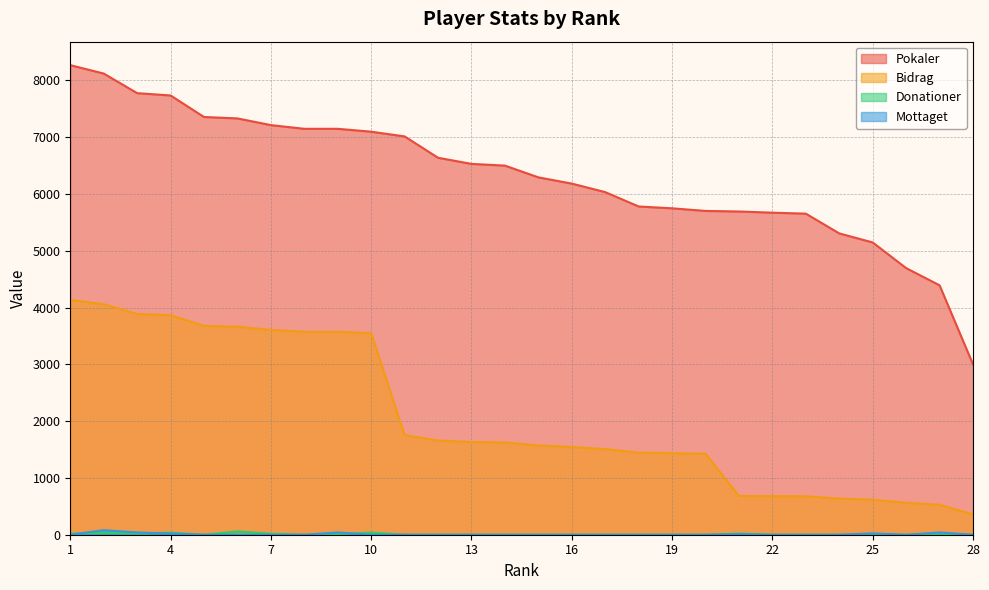

Reading left to right, list all the values displayed in this chart.

Pokaler: 8269	8121	7776	7735	7356	7331	7213	7148	7148	7097	7014	6638	6530	6500	6293	6183	6033	5780	5748	5702	5692	5671	5654	5306	5147	4695	4392	3000
Bidrag: 4134	4060	3888	3867	3678	3665	3606	3574	3574	3548	1753	1659	1632	1625	1573	1545	1508	1445	1437	1425	683	680	678	636	617	563	527	360
Donationer: 18	36	20	36	0	58	18	0	10	38	0	0	0	0	0	0	0	0	0	0	20	0	0	0	0	0	0	0
Mottaget: 0	80	40	20	0	0	0	0	40	0	0	0	0	0	0	0	0	0	0	0	10	0	0	0	24	0	40	0